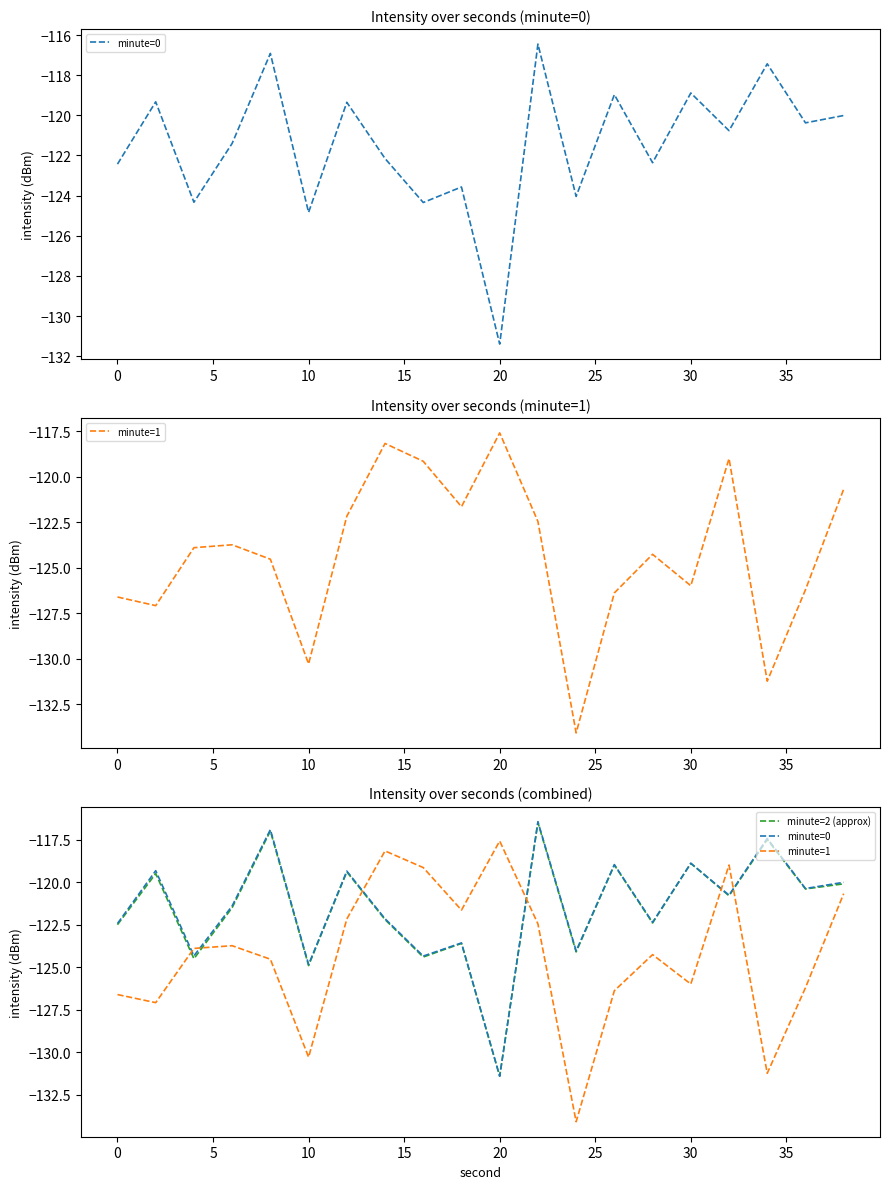

How many data points in minute=1 are less than -123?

12